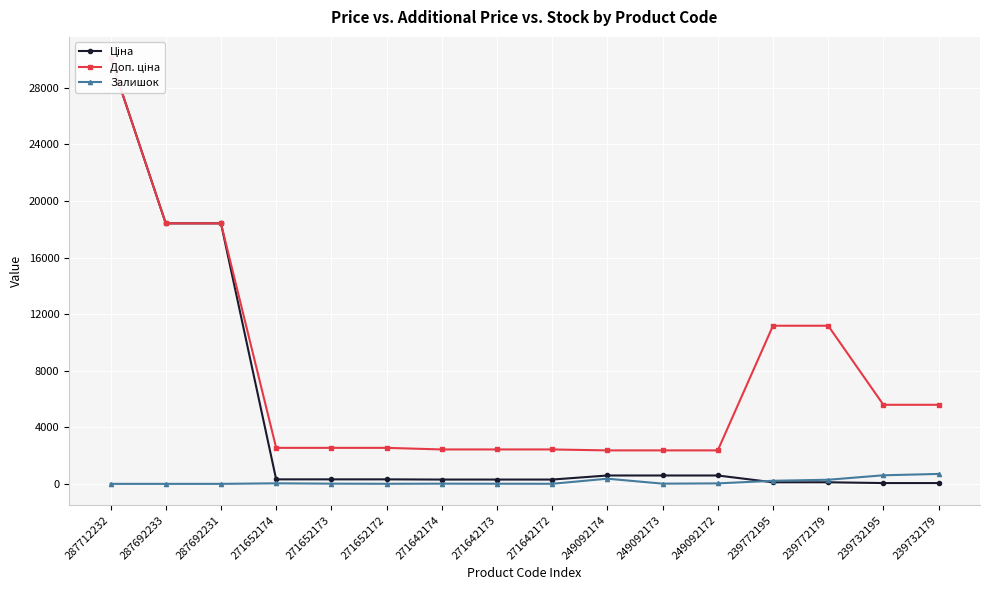

True or false: Доп. ціна and Ціна intersect in this chart.

False